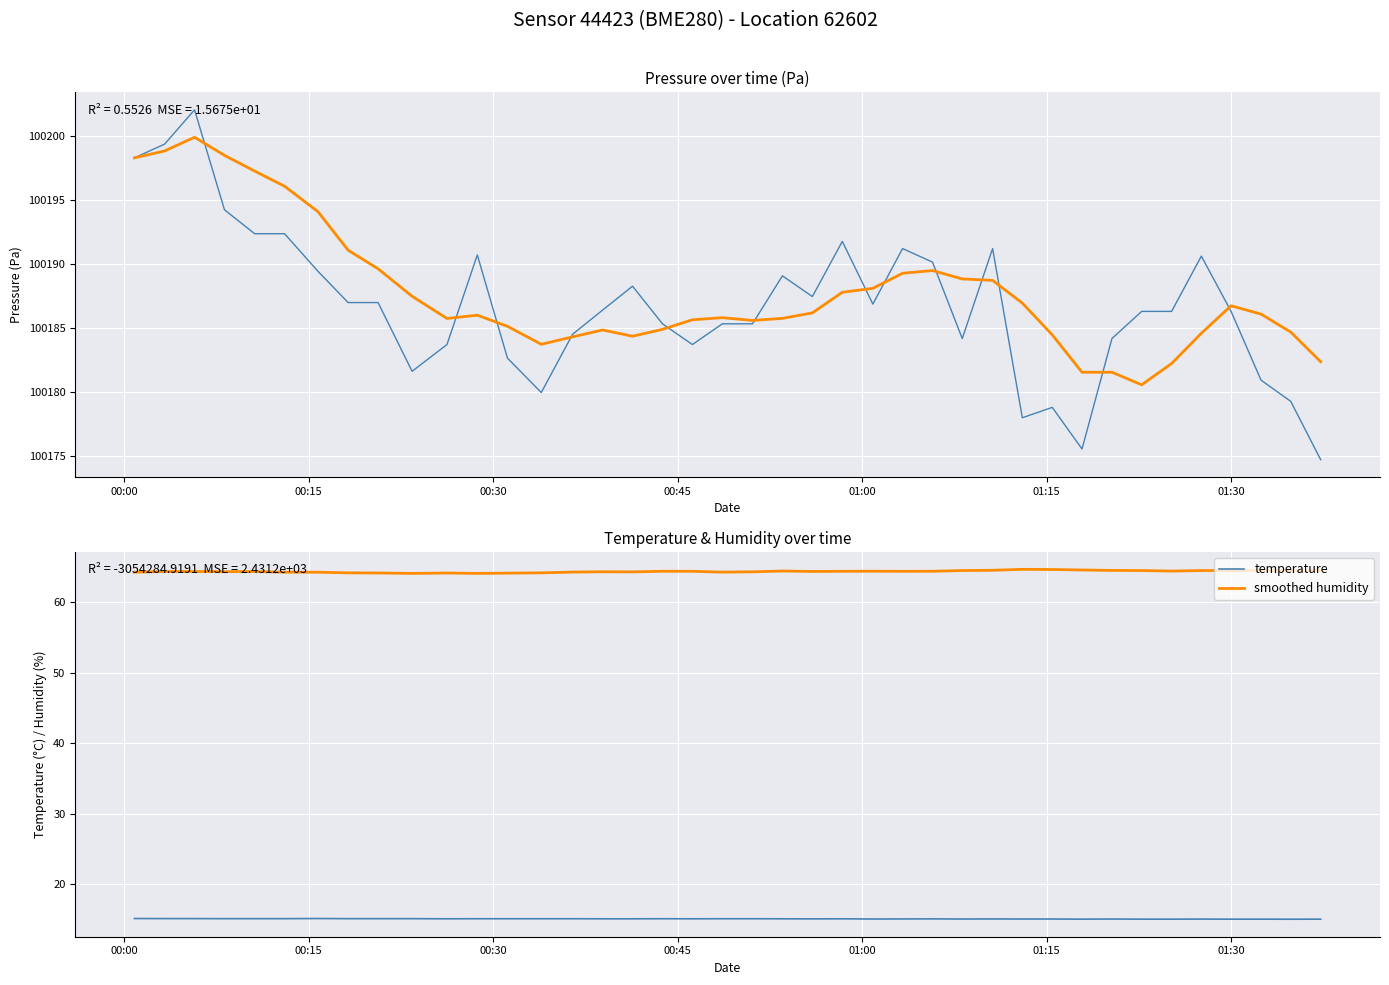

What is the value of the smoothed humidity point at the 14th from the left?

64.2